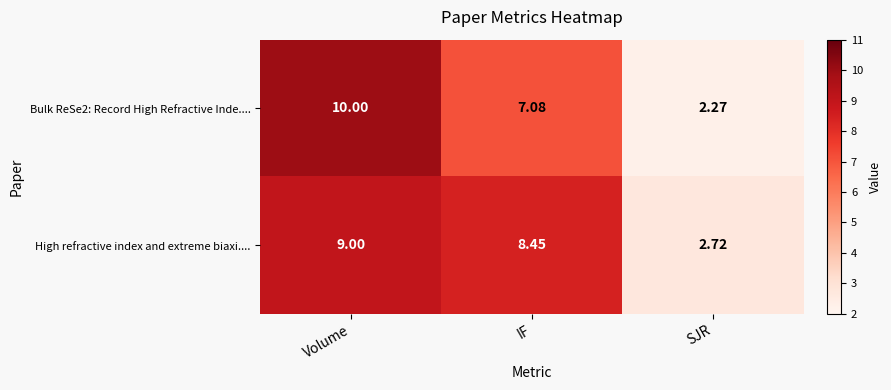

At which label does High refractive index and extreme biaxi.... reach its minimum?

SJR